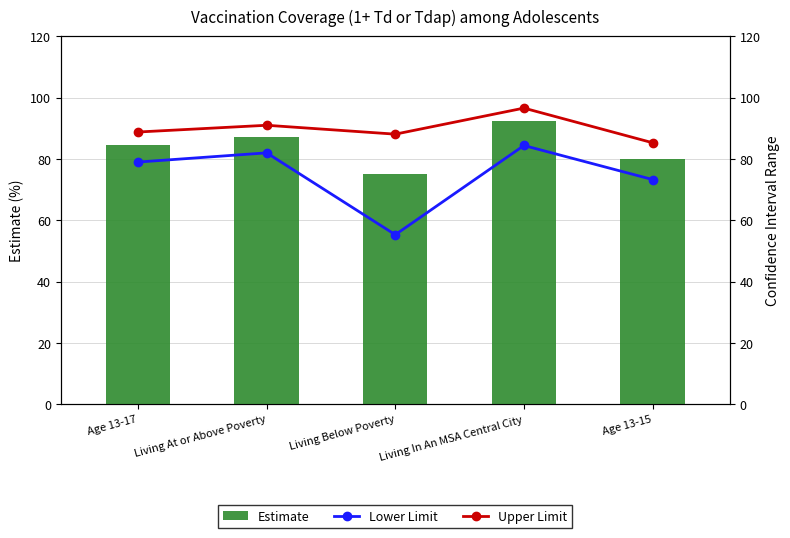

Between Living Below Poverty and Age 13-15, which series saw the biggest shift?

Lower Limit